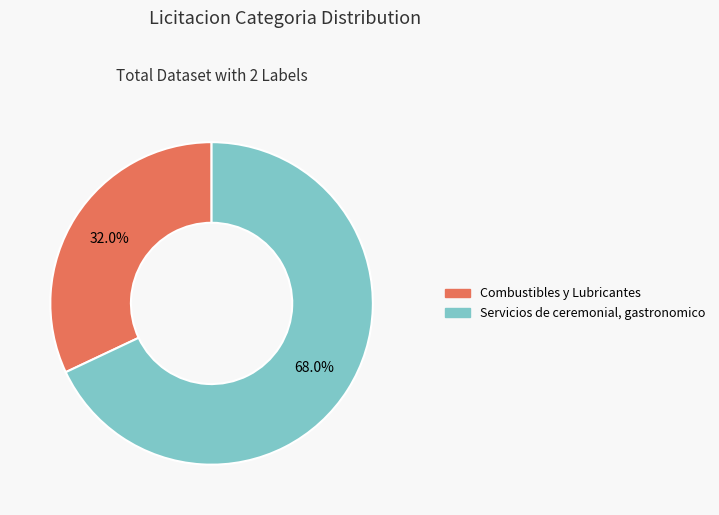

To the nearest percent, what is the average slice percentage?

50%